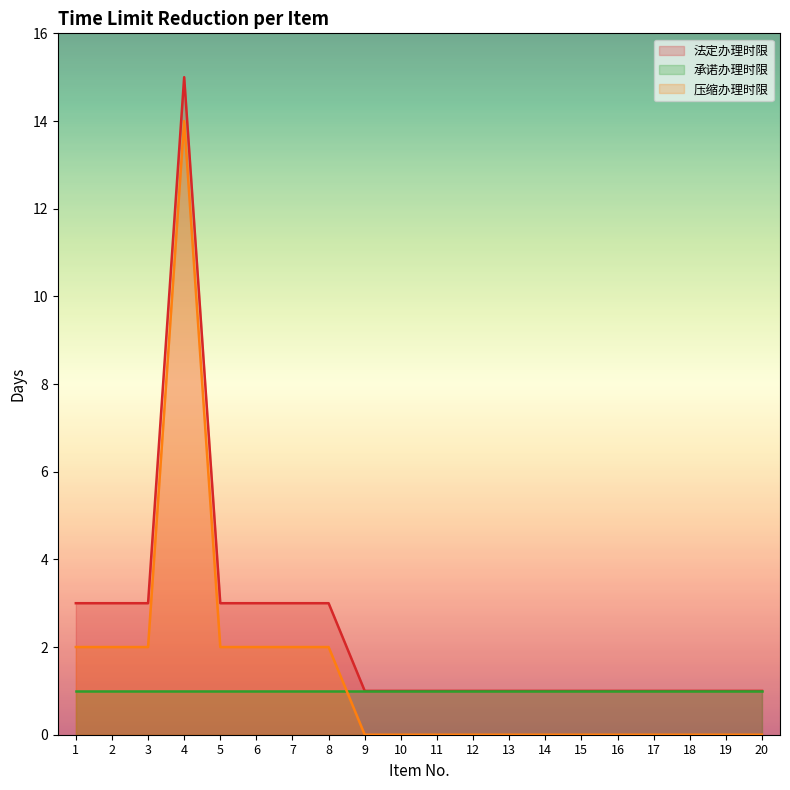

At which category is the sum across all series the highest?

4